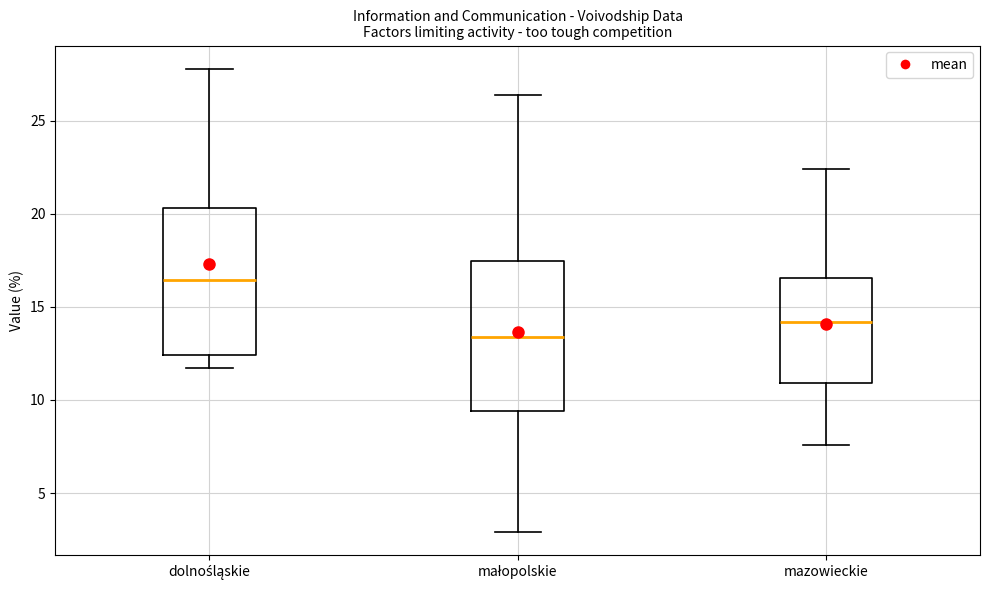

Where does the upper whisker of the box for dolnośląskie end on the y-axis? The values are not printed on the chart, so give them approximately, as read against the axis.

28.0